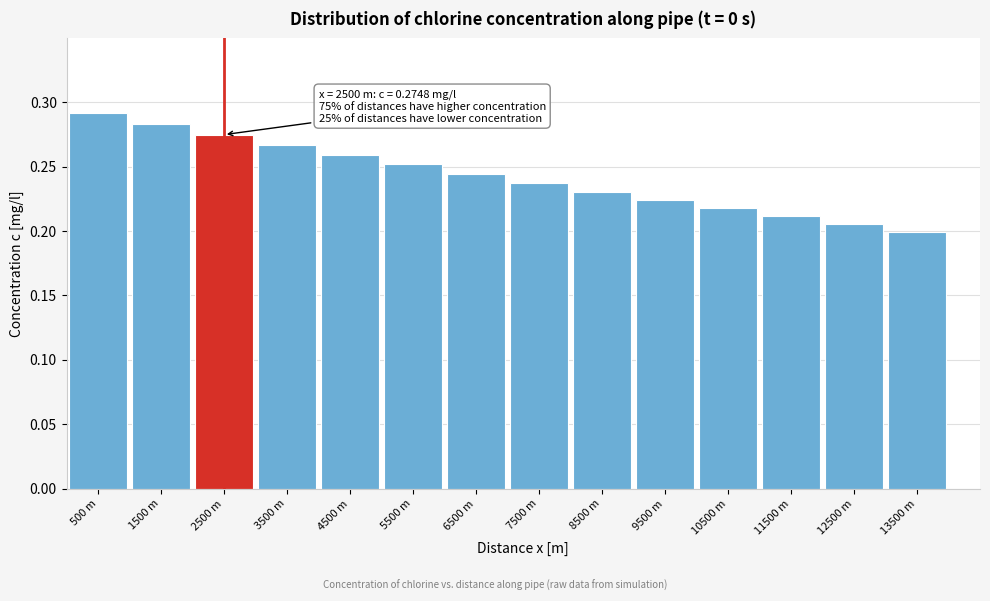

Which category has the highest value across all series?

500 m